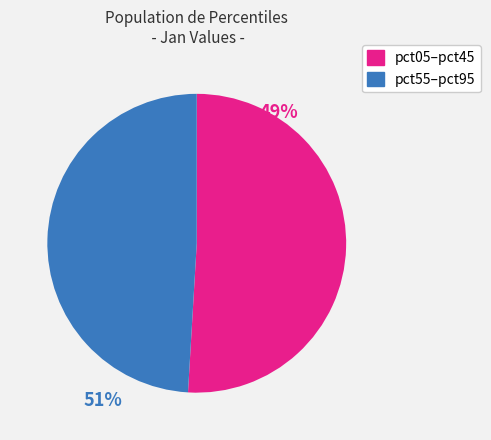

Does any single category account for the majority?

Yes